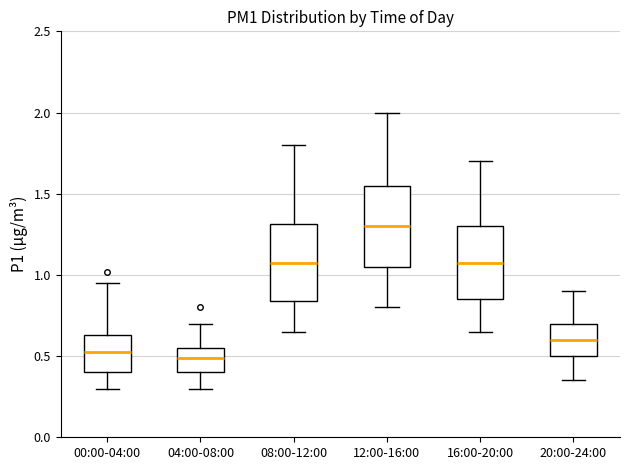

Which box has the highest median line?

12:00-16:00